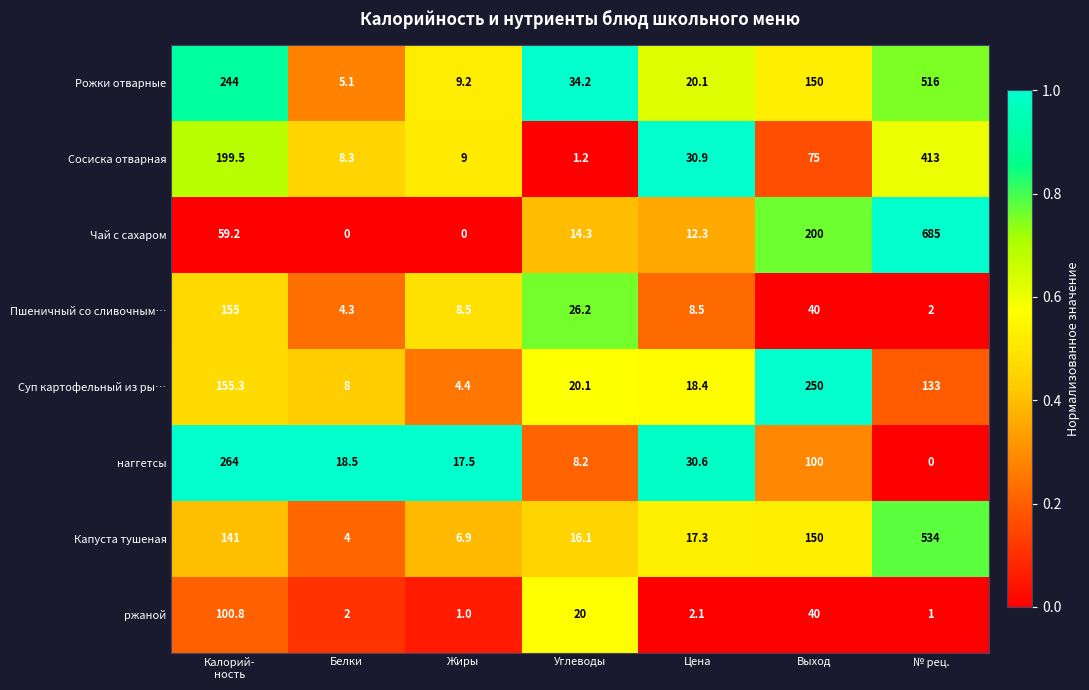

Is it true that ржаной equals 31.6 at Углеводы?

False